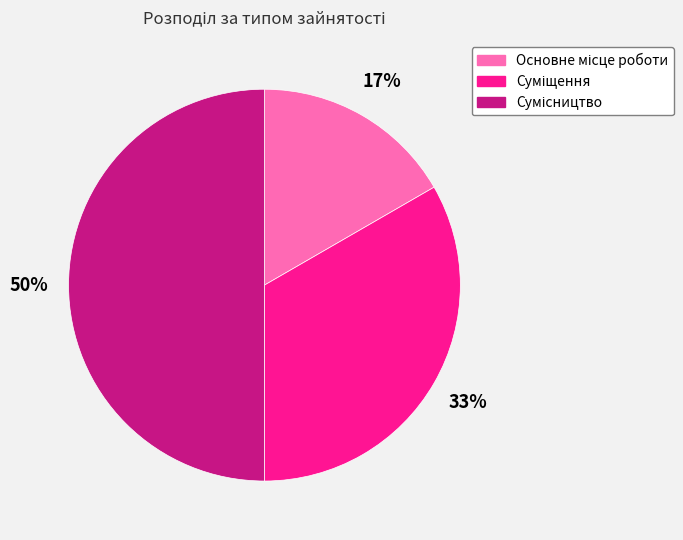

To the nearest percent, what is the difference between the largest and smallest slice percentages?

33%